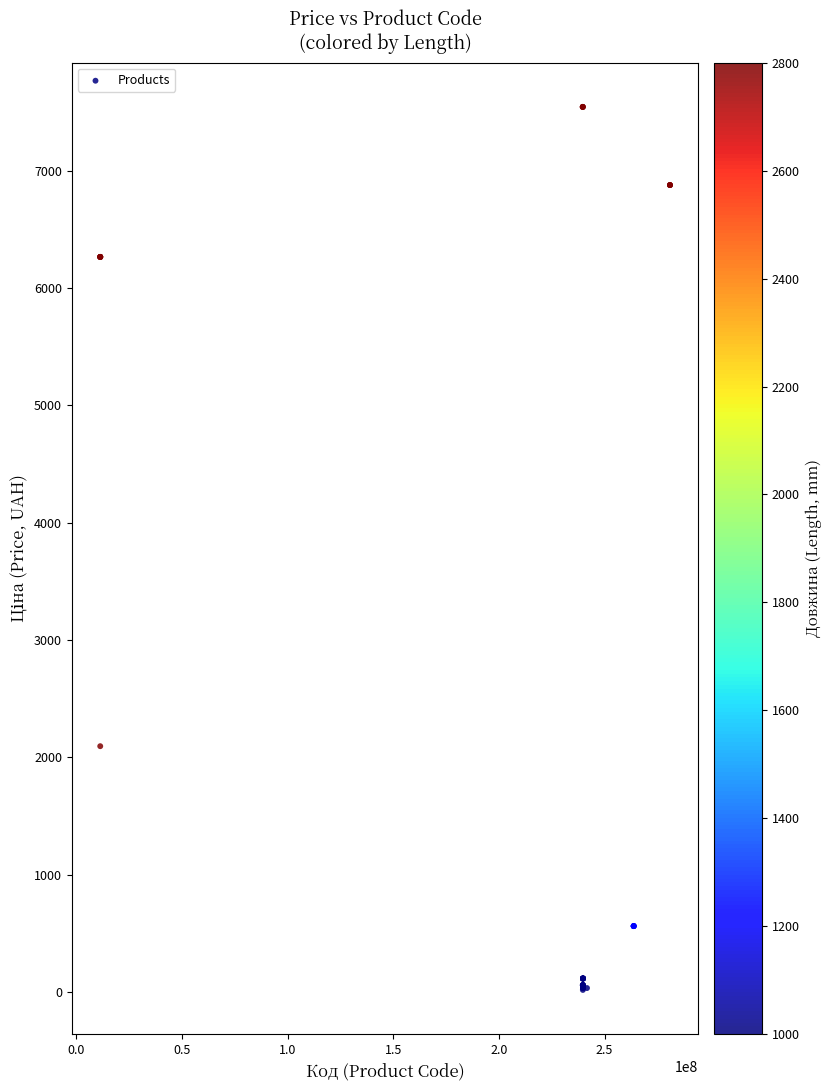

What Y value in the scatter plot is closest to 3780?

2094.3